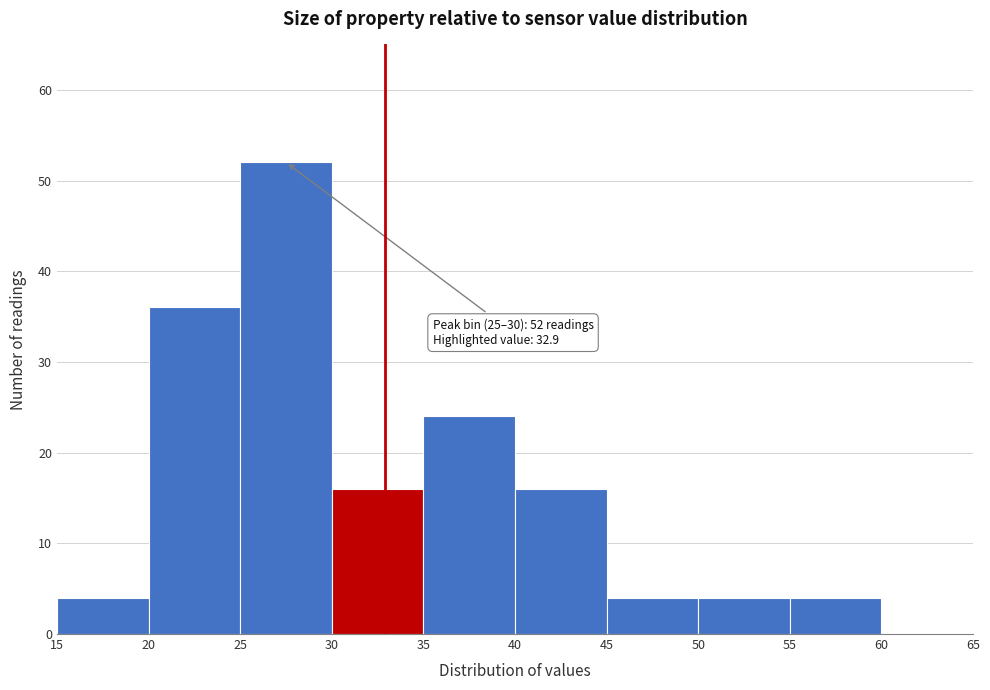

Which range on the x-axis has the tallest bar?

25 to 30